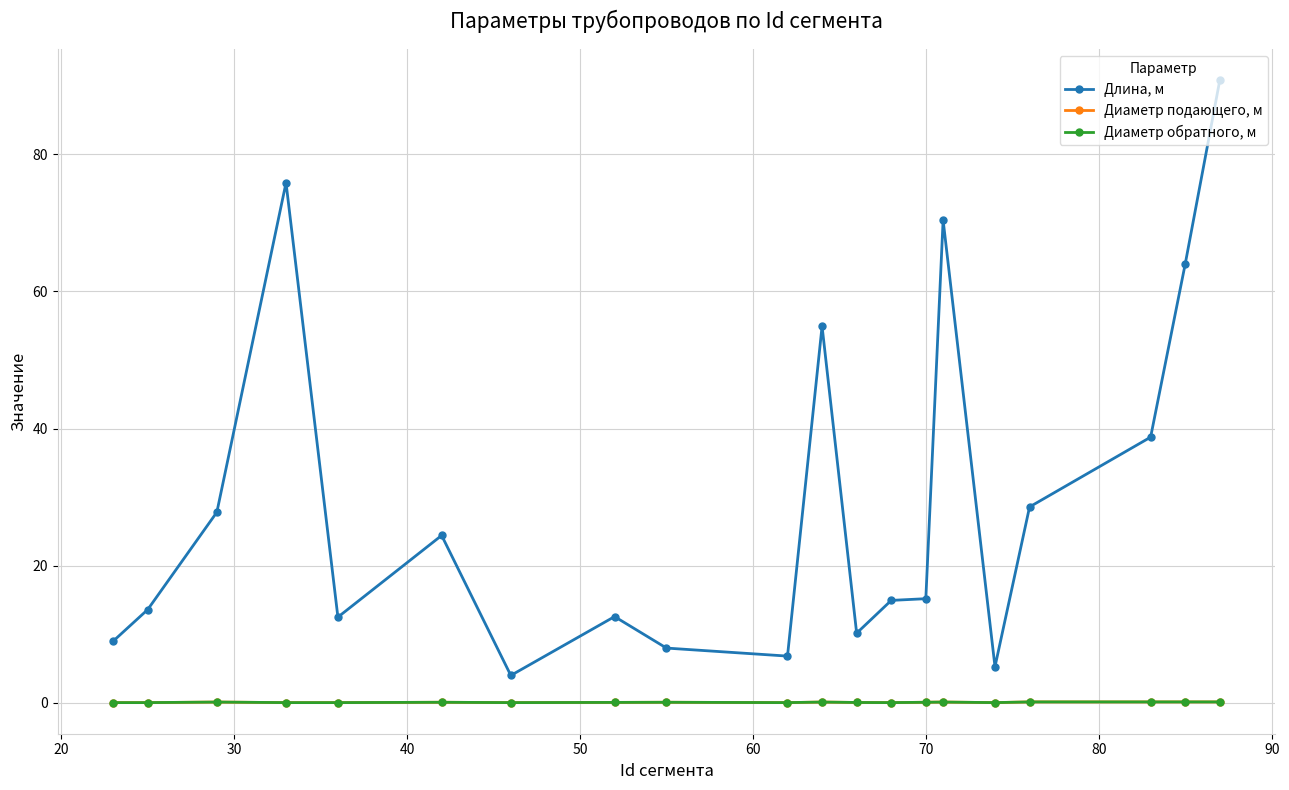

Is this an area chart (filled region under the line)?

No